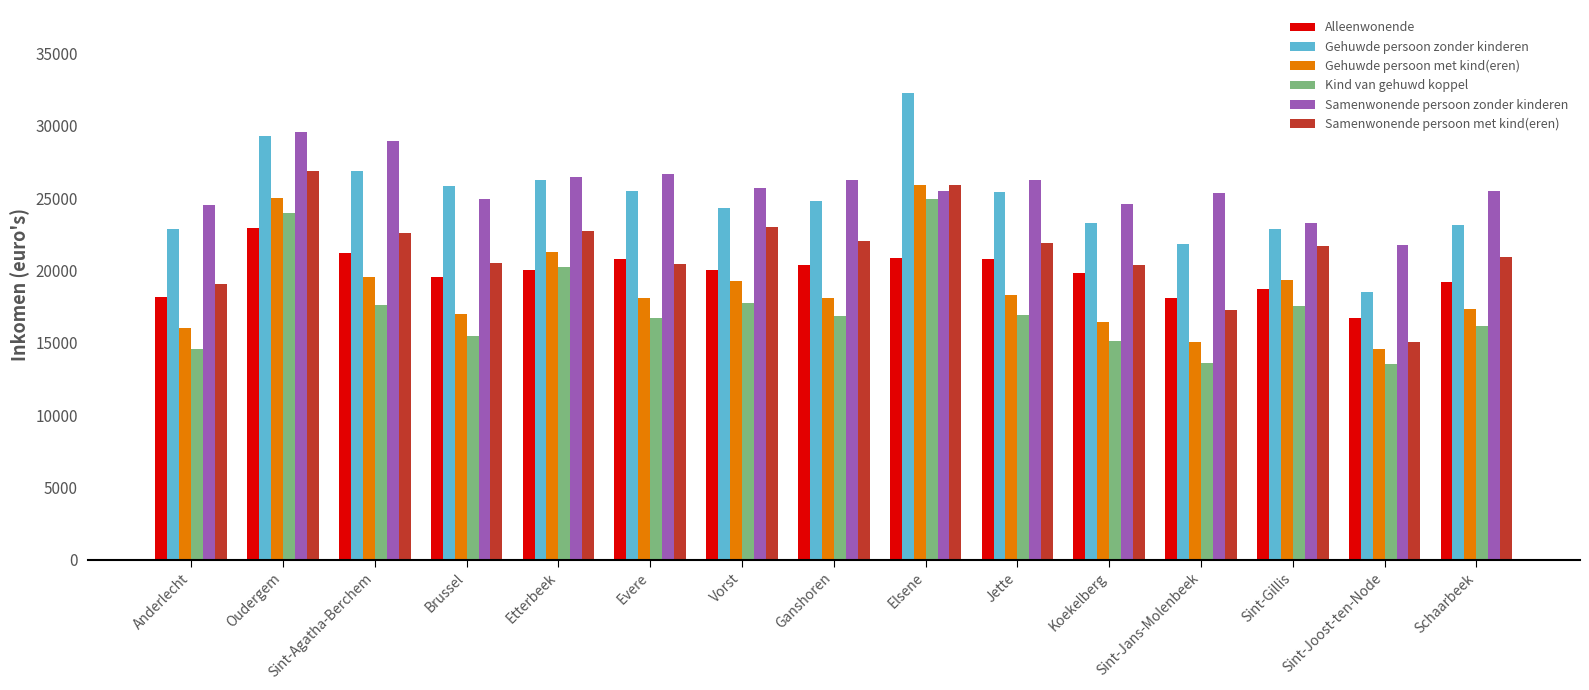

Between Sint-Agatha-Berchem and Sint-Gillis, which series saw the biggest shift?

Samenwonende persoon zonder kinderen